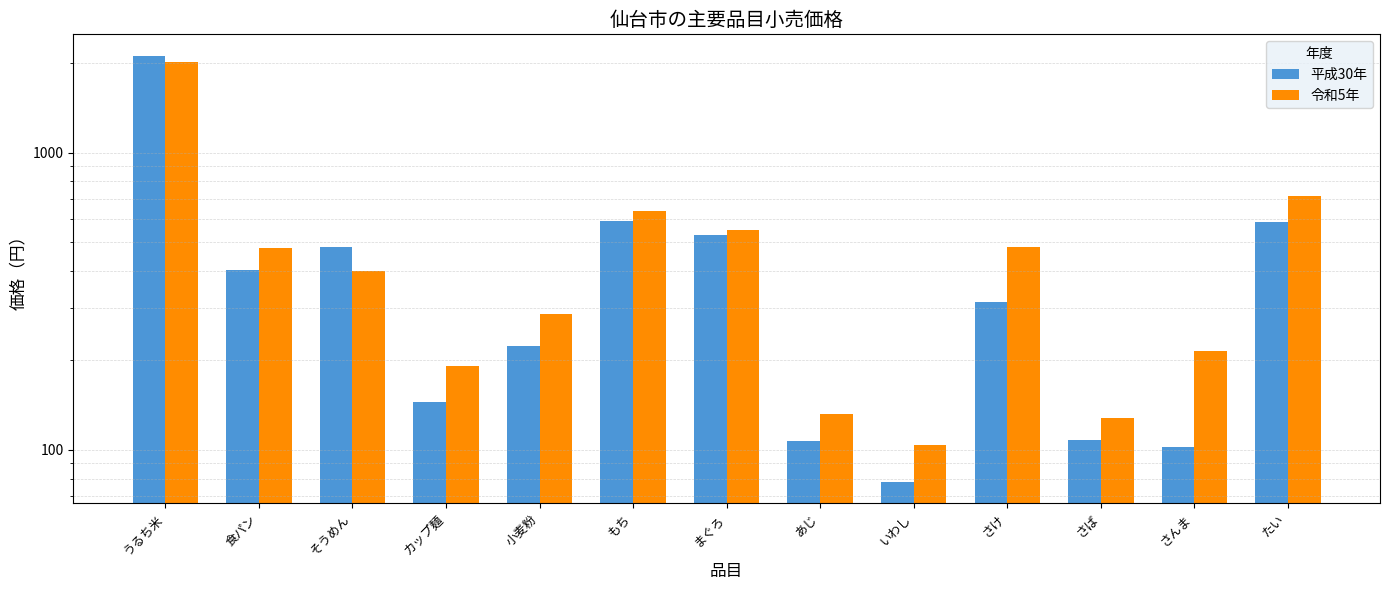

The value of 平成30年 at まぐろ is 159. True or false?

False